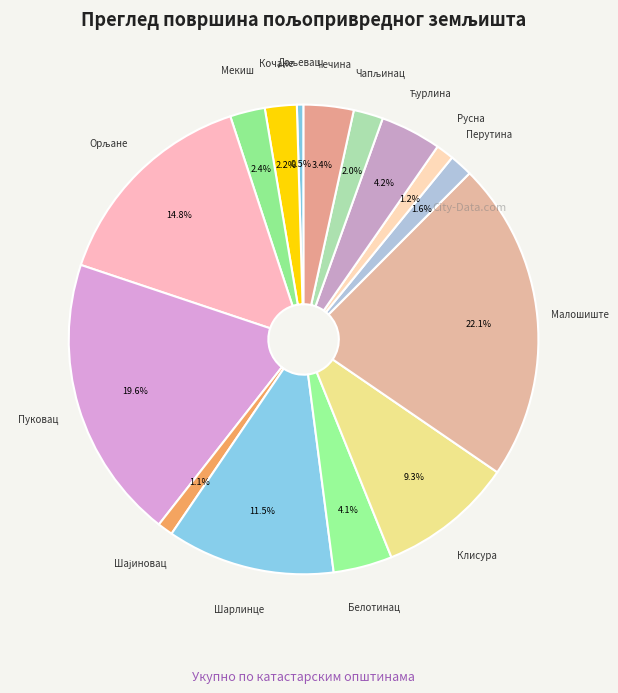

To the nearest percent, what portion does Малошиште represent?

22%